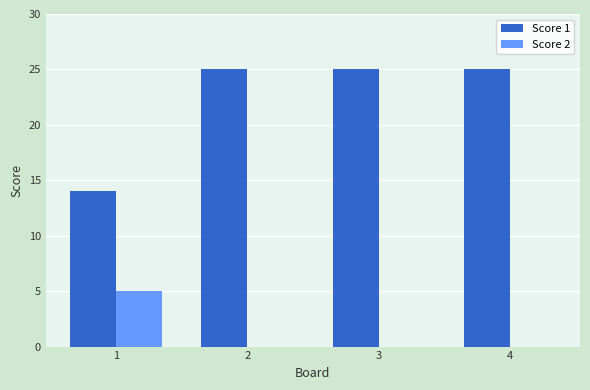

What are all the series names shown in the legend?

Score 1, Score 2